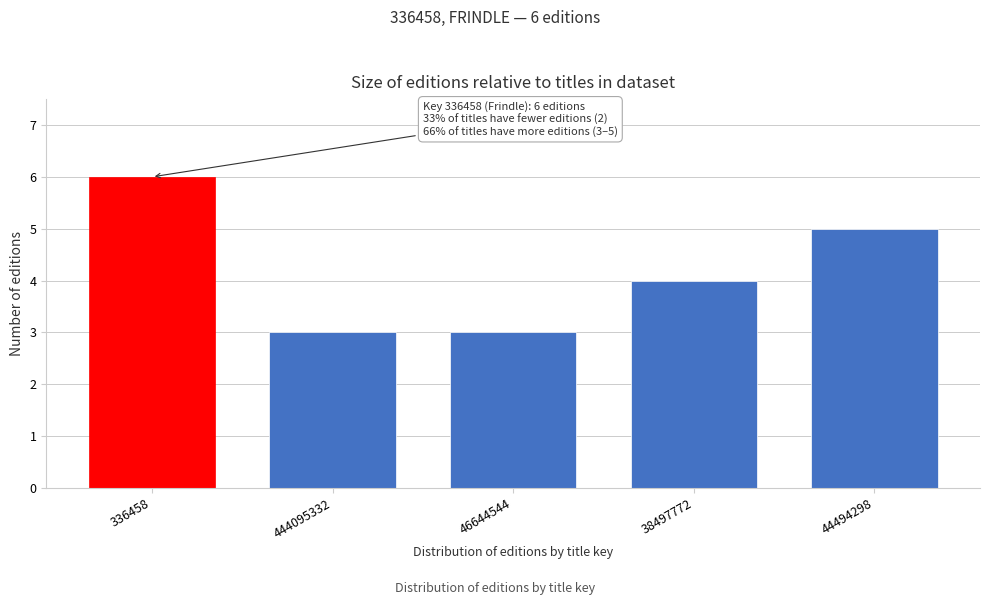

Reading right to left, list all the values displayed in this chart.

5	4	3	3	6